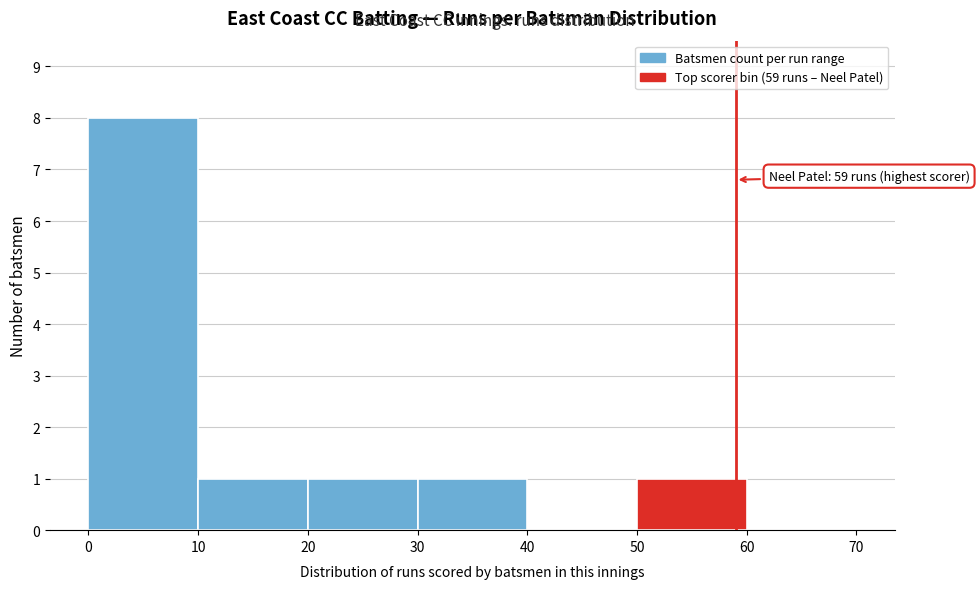

Which range on the x-axis has the tallest bar?

0 to 10